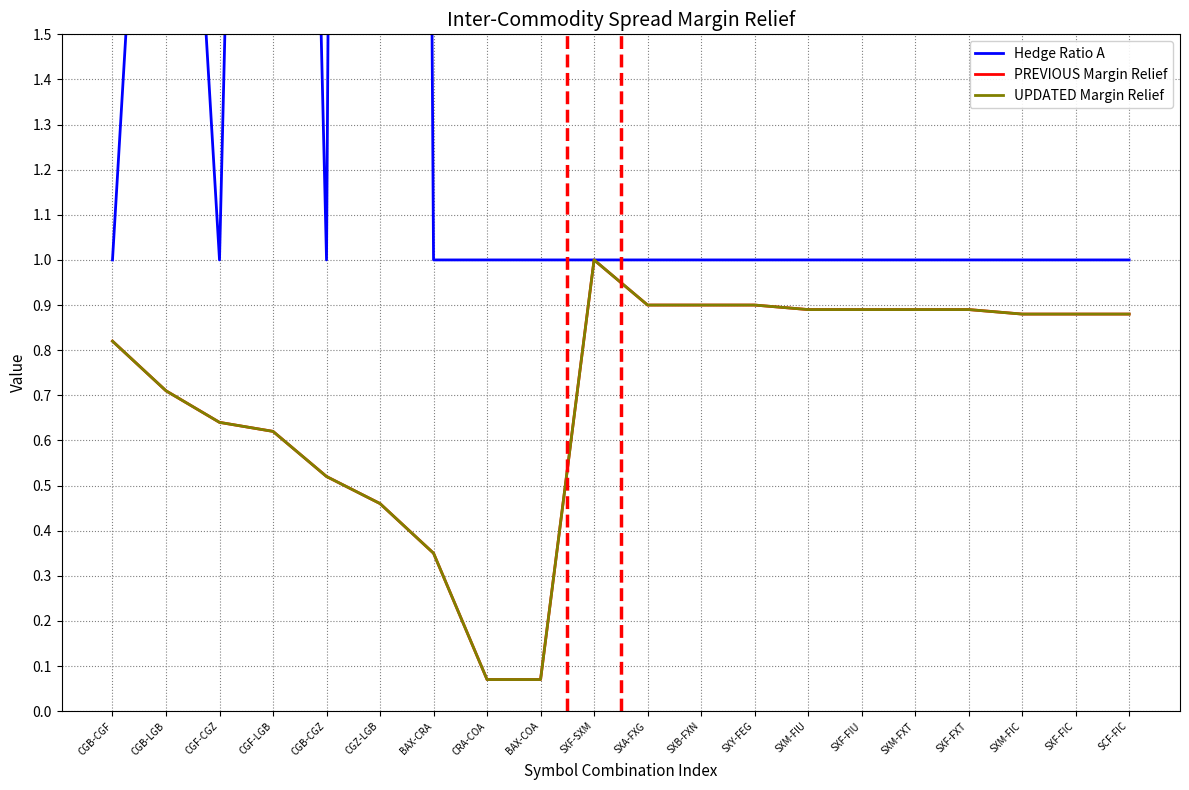

What is the difference between the maximum and minimum values in the Hedge Ratio A series?

18.0